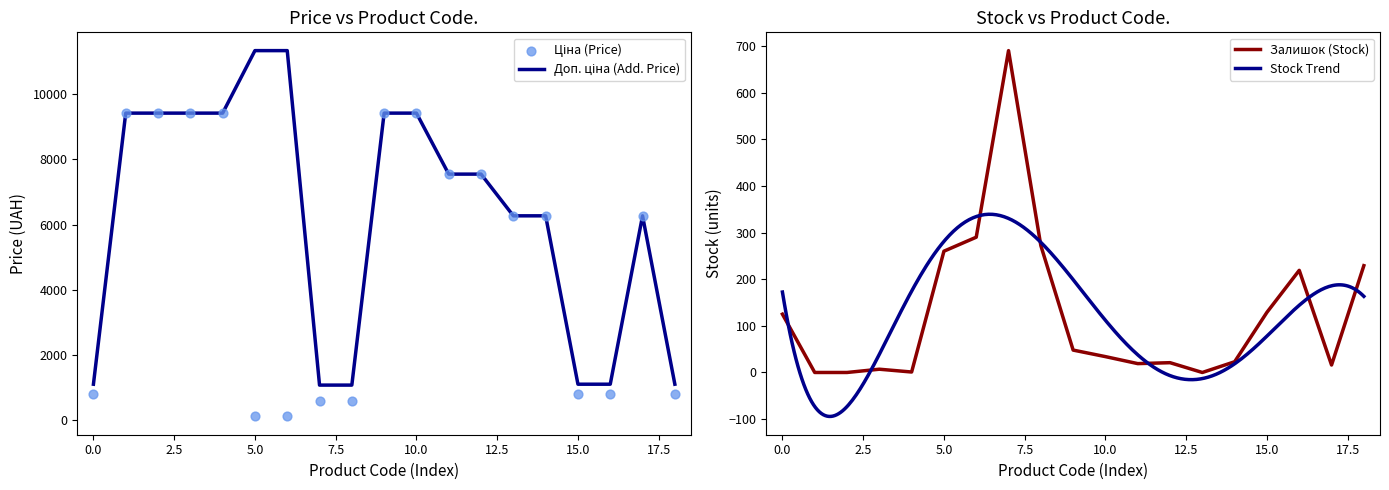

What is the highest value of the Залишок (Stock) series?

690